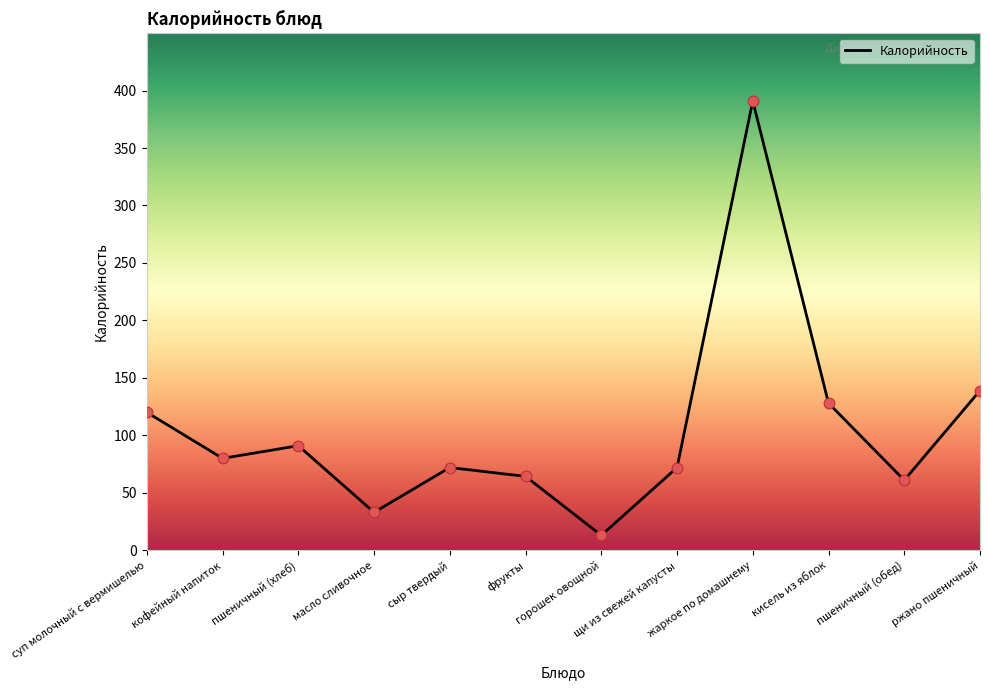

What is the change in value from кисель из яблок to ржано пшеничный?

+11.0